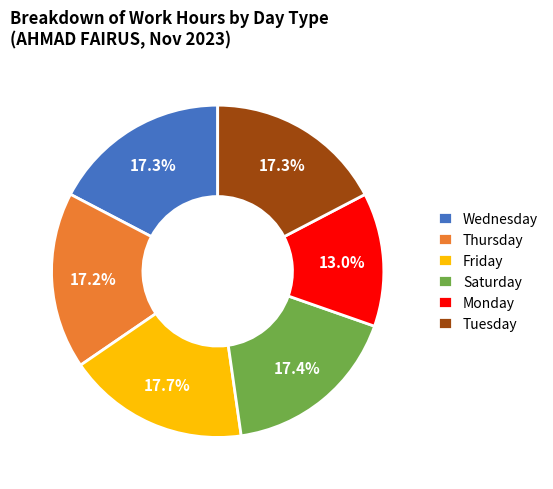

Which category has the smallest portion of the pie?

Monday